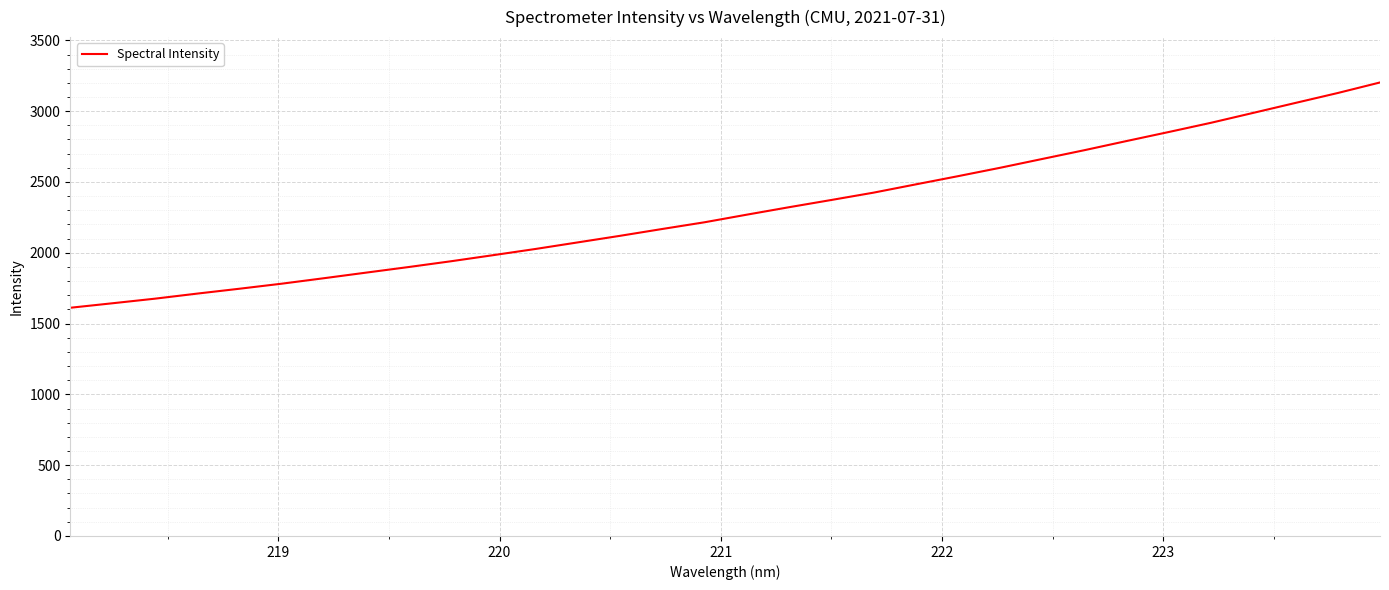

What is the maximum value shown in the chart?

3202.8